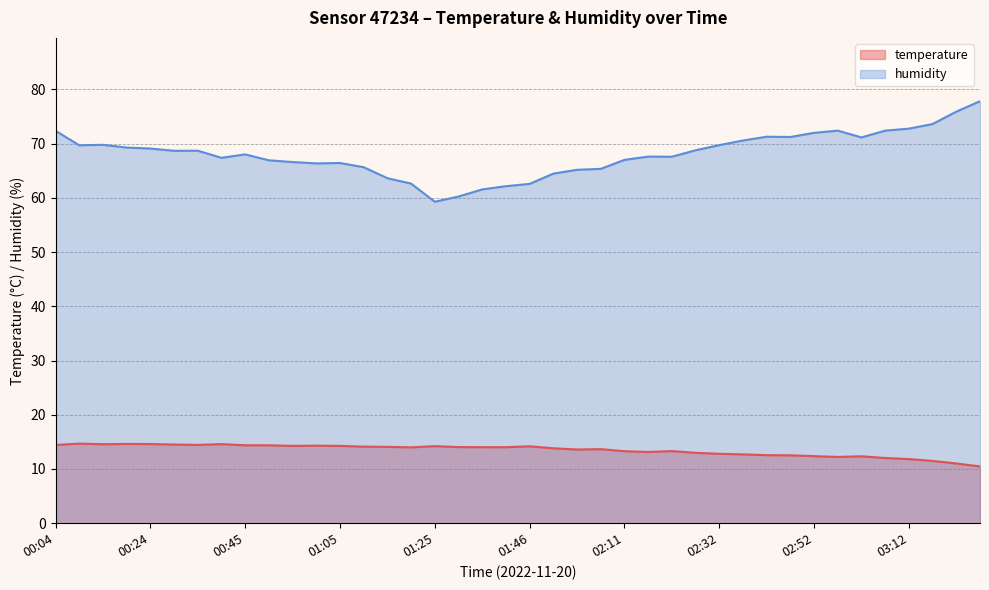

Rank the categories by temperature value from lowest to highest.

03:28, 03:23, 03:17, 03:12, 03:07, 02:57, 03:02, 02:52, 02:47, 02:42, 02:37, 02:32, 02:27, 02:17, 02:11, 02:22, 01:56, 02:01, 01:51, 01:20, 01:35, 01:40, 01:30, 01:15, 01:10, 01:46, 01:25, 00:55, 01:05, 01:00, 00:45, 00:50, 00:04, 00:34, 00:29, 00:14, 00:39, 00:24, 00:19, 00:09